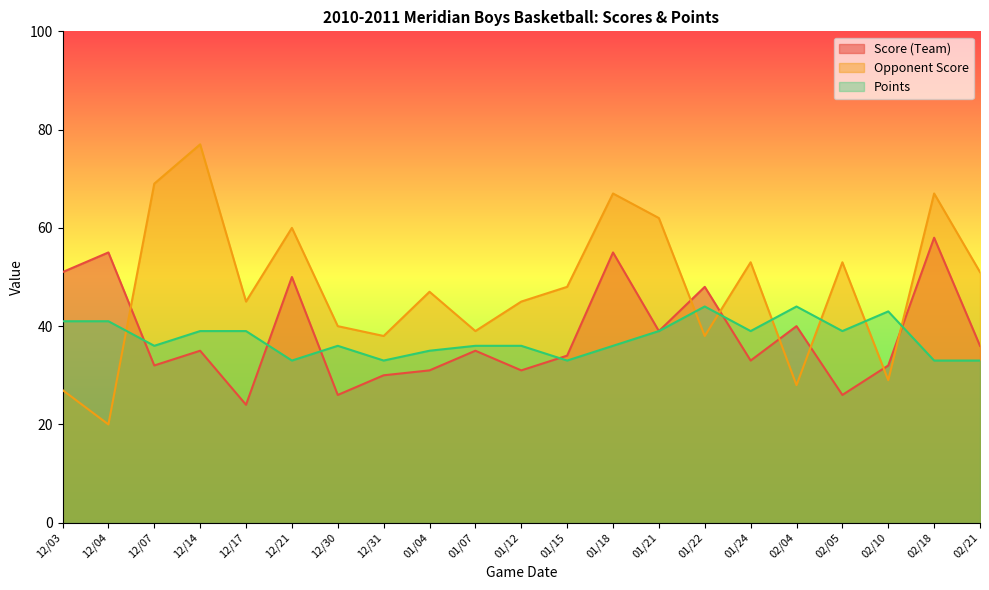

At which label is Score (Team) closest to 41?

02/04